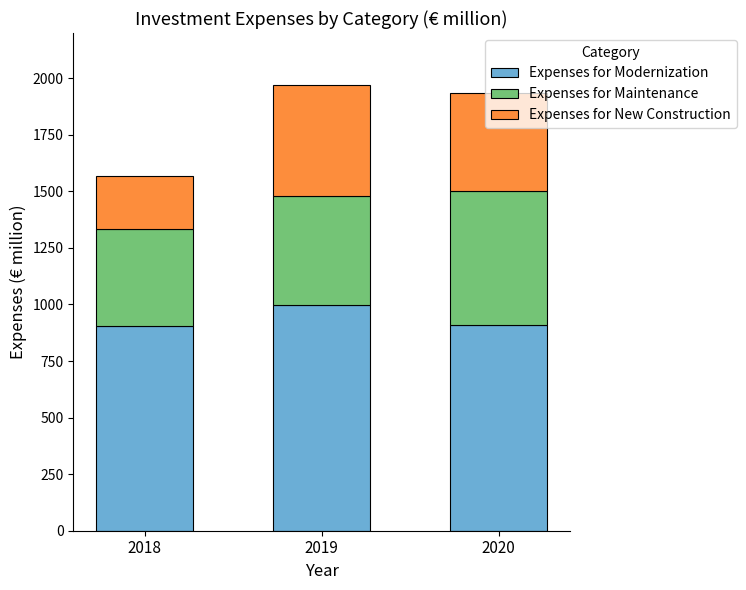

Is it true that Expenses for Modernization equals 908.4 at 2020?

True